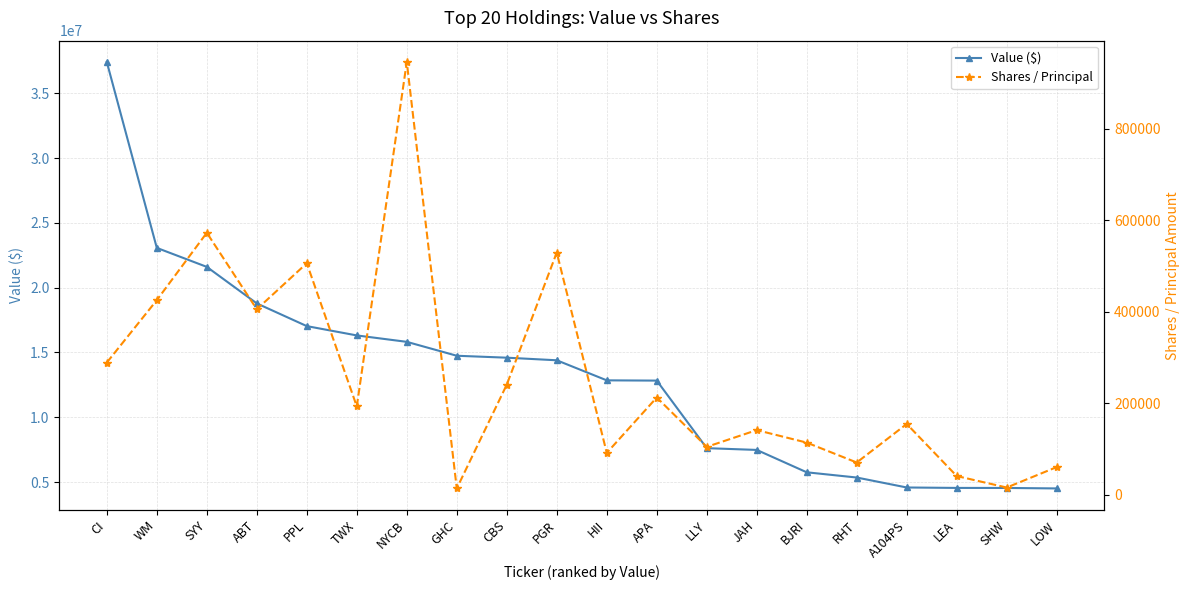

True or false: Value ($) has a value of 14600000 at CBS.

True